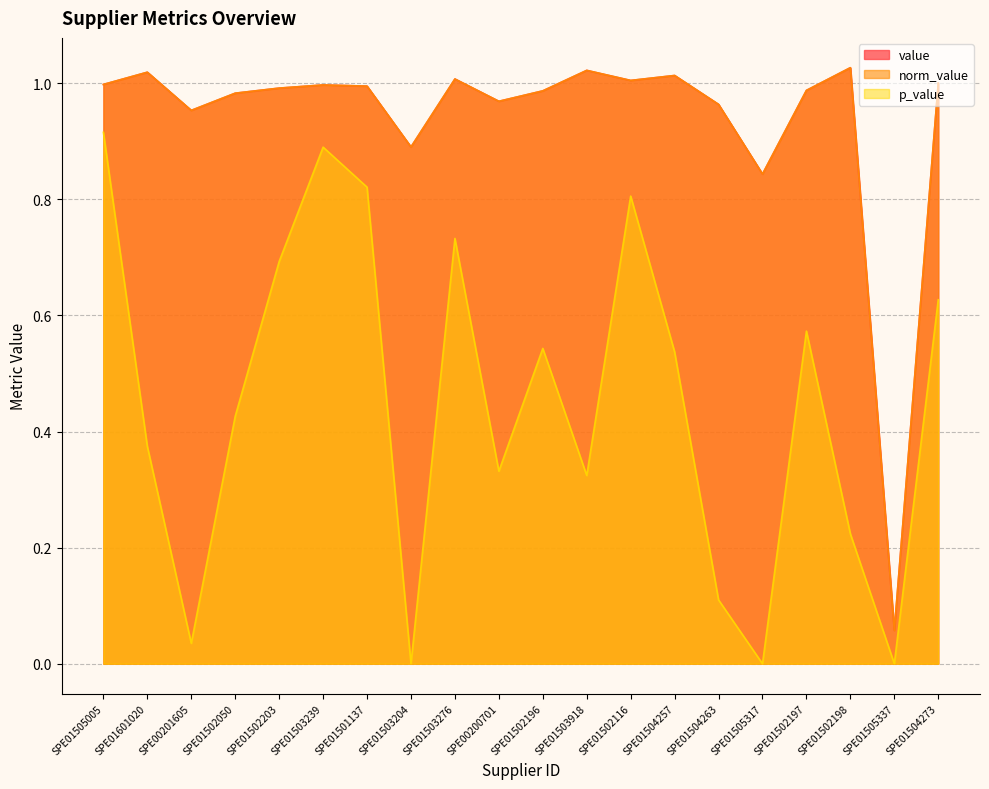

Reading left to right, list all the values displayed in this chart.

value: SPE01505005=1.0	SPE01601020=1.0	SPE00201605=1.0	SPE01502050=1.0	SPE01502203=1.0	SPE01503239=1.0	SPE01501137=1.0	SPE01503204=0.9	SPE01503276=1.0	SPE00200701=1.0	SPE01502196=1.0	SPE01503918=1.0	SPE01502116=1.0	SPE01504257=1.0	SPE01504263=1.0	SPE01505317=0.8	SPE01502197=1.0	SPE01502198=1.0	SPE01505337=0.1	SPE01504273=1.0
norm_value: SPE01505005=1.0	SPE01601020=1.0	SPE00201605=1.0	SPE01502050=1.0	SPE01502203=1.0	SPE01503239=1.0	SPE01501137=1.0	SPE01503204=0.9	SPE01503276=1.0	SPE00200701=1.0	SPE01502196=1.0	SPE01503918=1.0	SPE01502116=1.0	SPE01504257=1.0	SPE01504263=1.0	SPE01505317=0.8	SPE01502197=1.0	SPE01502198=1.0	SPE01505337=0.1	SPE01504273=1.0
p_value: SPE01505005=0.9	SPE01601020=0.4	SPE00201605=0.0	SPE01502050=0.4	SPE01502203=0.7	SPE01503239=0.9	SPE01501137=0.8	SPE01503204=0.0	SPE01503276=0.7	SPE00200701=0.3	SPE01502196=0.5	SPE01503918=0.3	SPE01502116=0.8	SPE01504257=0.5	SPE01504263=0.1	SPE01505317=0.0	SPE01502197=0.6	SPE01502198=0.2	SPE01505337=0.0	SPE01504273=0.6